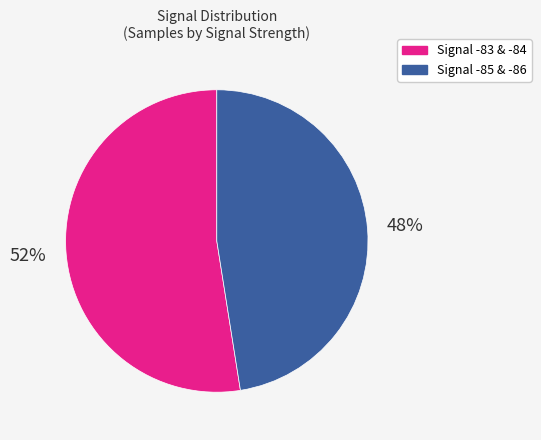

Is there any slice that represents more than half of the pie?

Yes